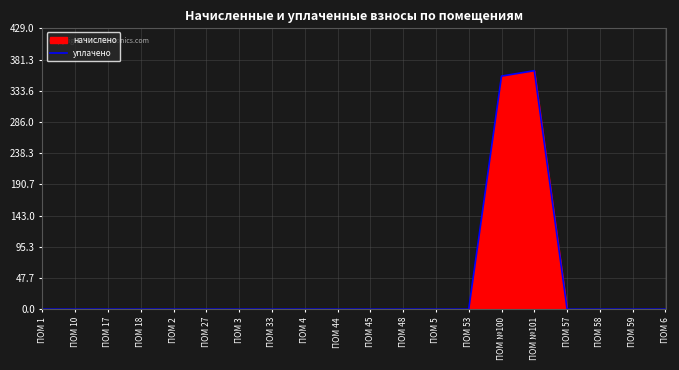

What position from the left is ПОМ 10?

2